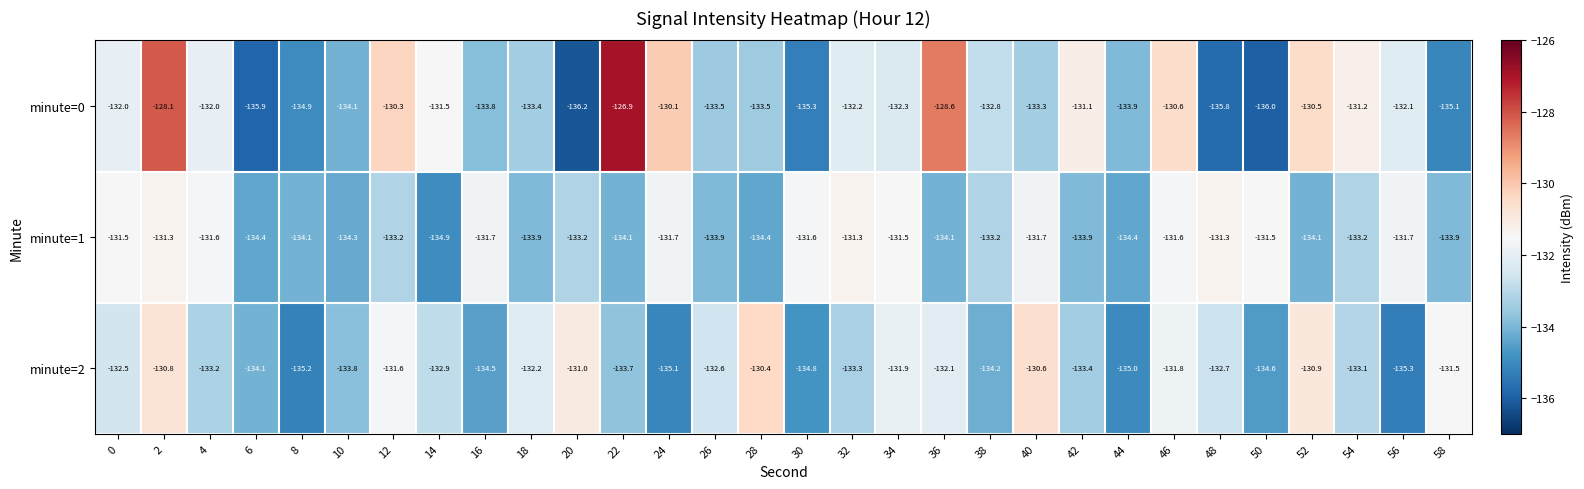

Between 6 and 38, which series saw the biggest shift?

minute=0